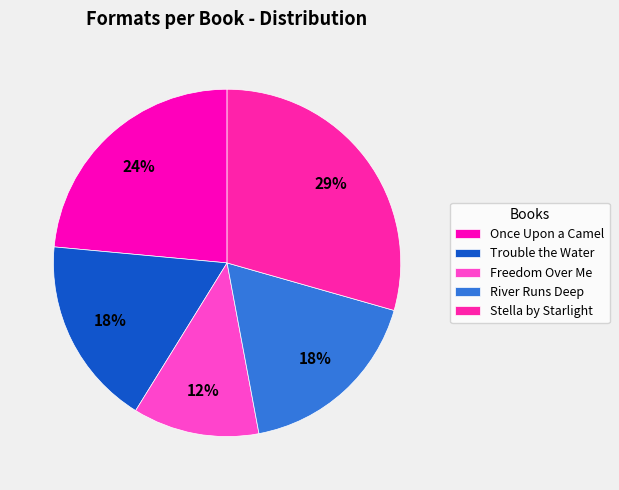

Is it true that Once Upon a Camel is 11% of the pie?

False